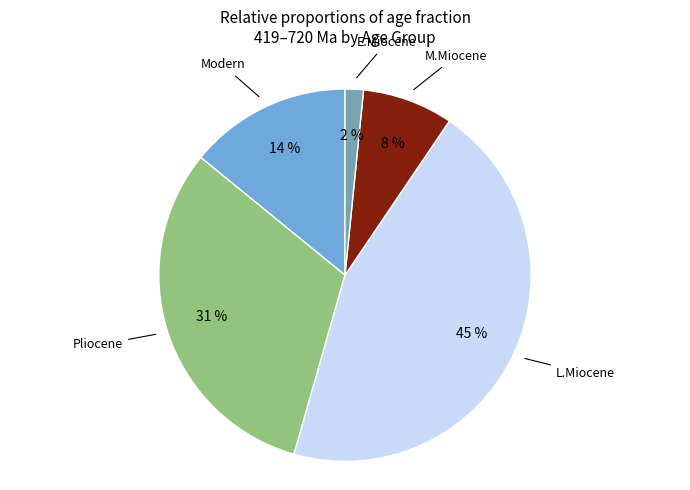

To the nearest percent, what percentage of the pie is Modern?

14%